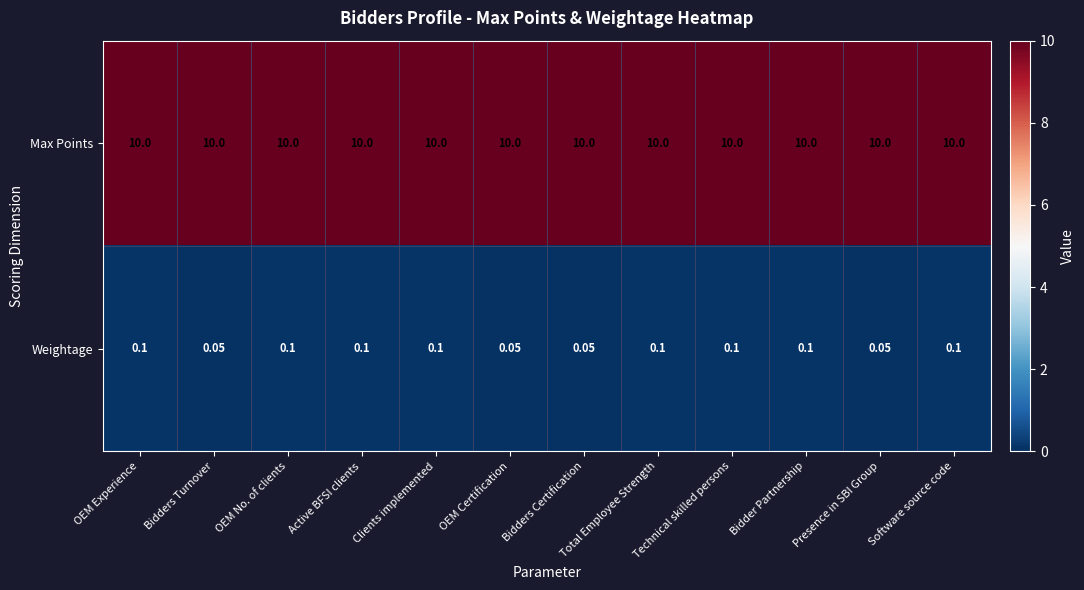

Is the value of Max Points at Bidders Certification greater than the value of Weightage at OEM Certification?

Yes